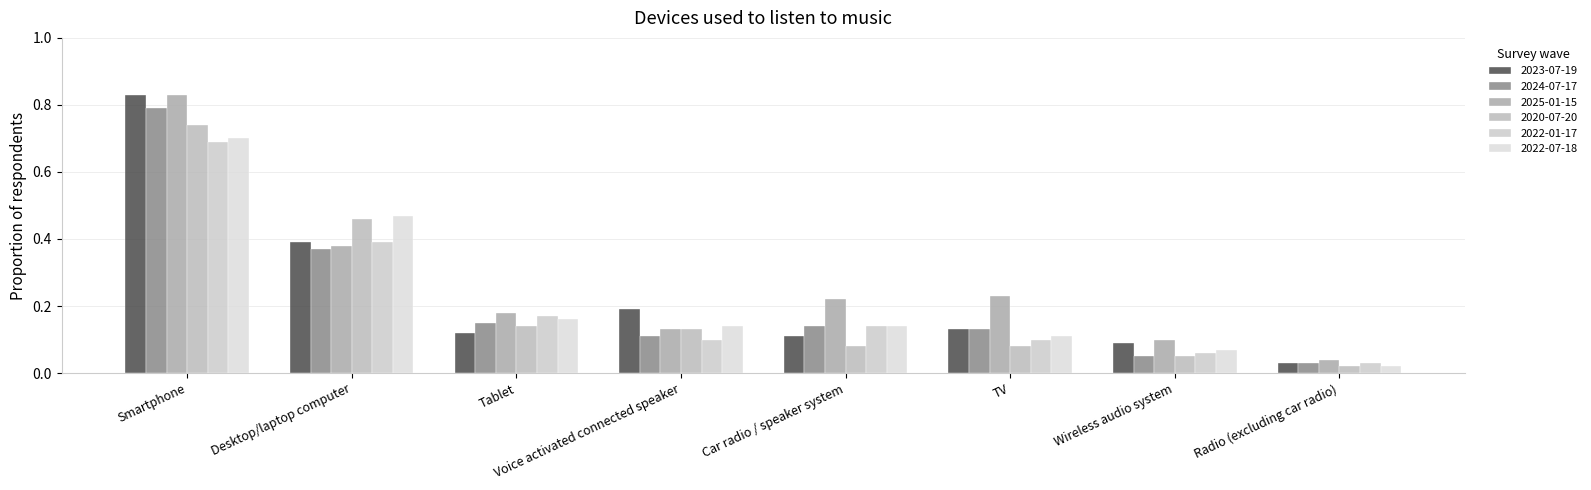

Reading right to left, transcribe all the data shown in this chart.

2023-07-19: 0.0	0.1	0.1	0.1	0.2	0.1	0.4	0.8
2024-07-17: 0.0	0.1	0.1	0.1	0.1	0.1	0.4	0.8
2025-01-15: 0.0	0.1	0.2	0.2	0.1	0.2	0.4	0.8
2020-07-20: 0.0	0.1	0.1	0.1	0.1	0.1	0.5	0.7
2022-01-17: 0.0	0.1	0.1	0.1	0.1	0.2	0.4	0.7
2022-07-18: 0.0	0.1	0.1	0.1	0.1	0.2	0.5	0.7